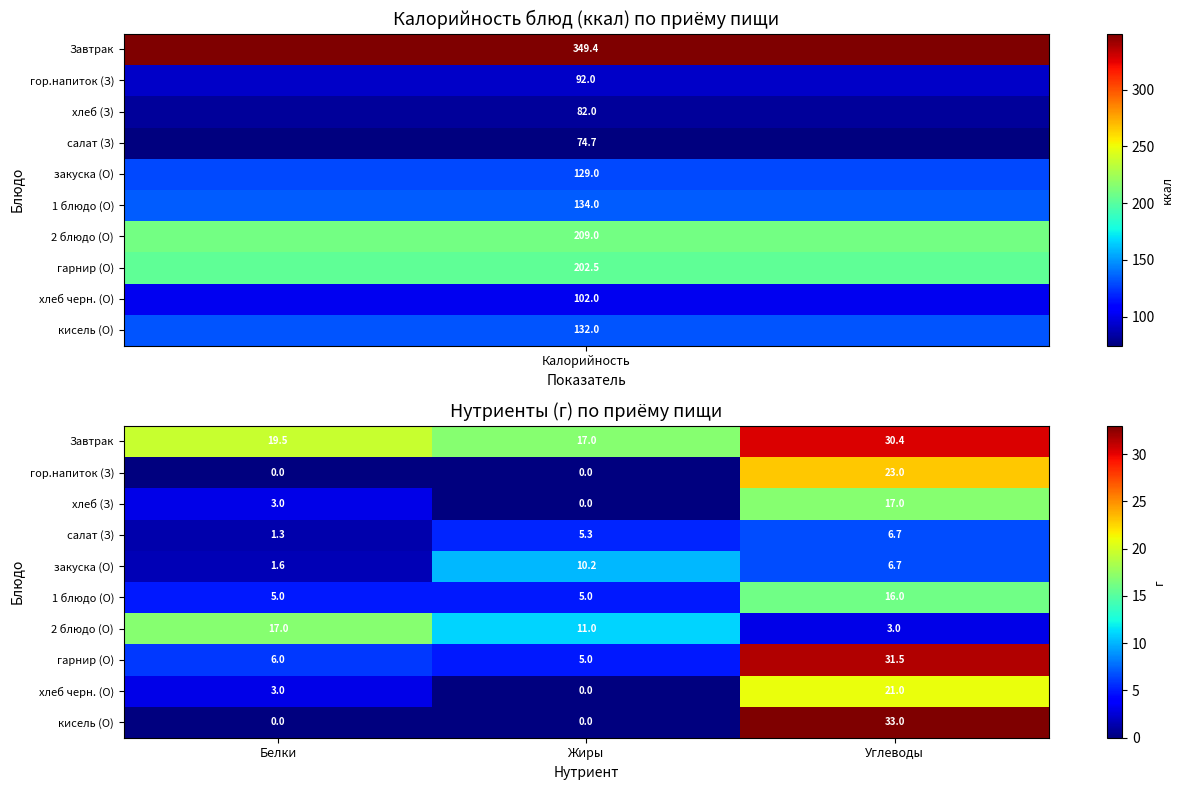

What is the total value across all series at Белки?

56.4